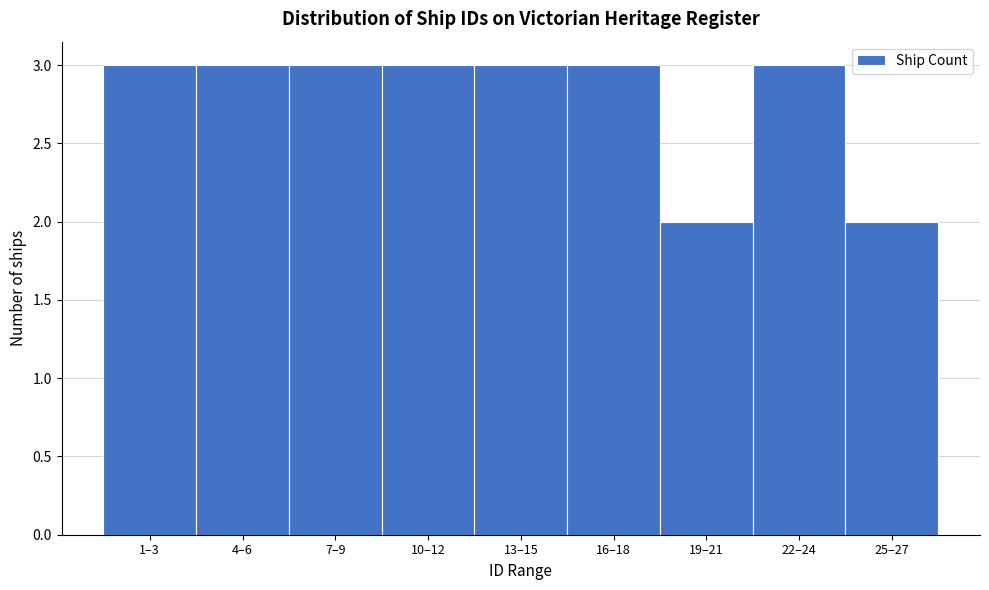

Reading left to right, transcribe all the data shown in this chart.

1–3=3	4–6=3	7–9=3	10–12=3	13–15=3	16–18=3	19–21=2	22–24=3	25–27=2